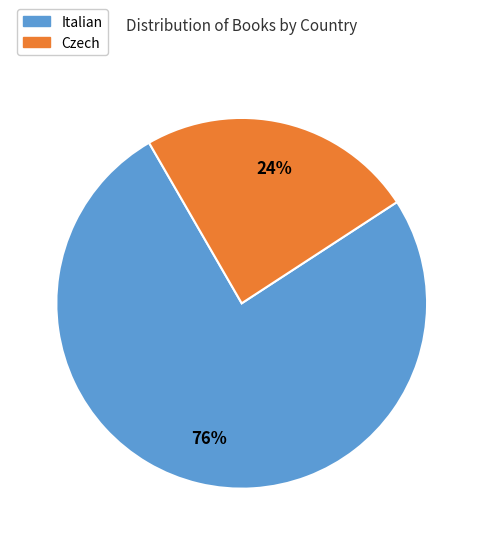

Combined, do Czech and Italian account for over 50%?

Yes